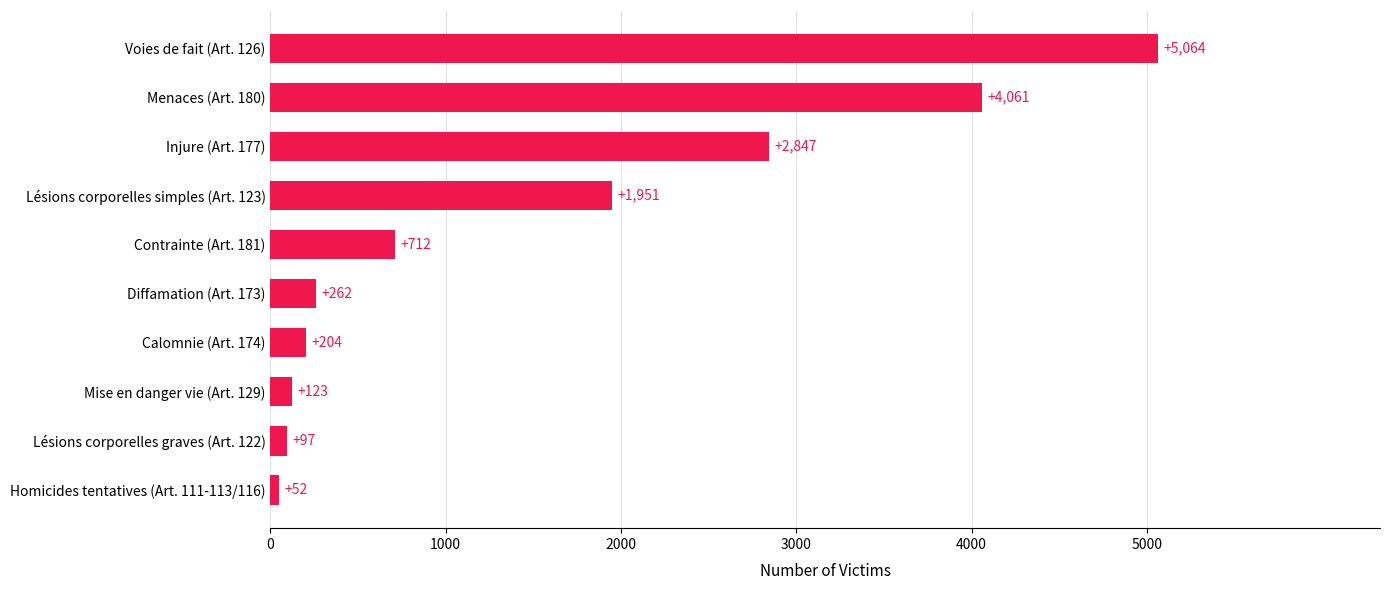

What is the maximum value shown in the chart?

5064